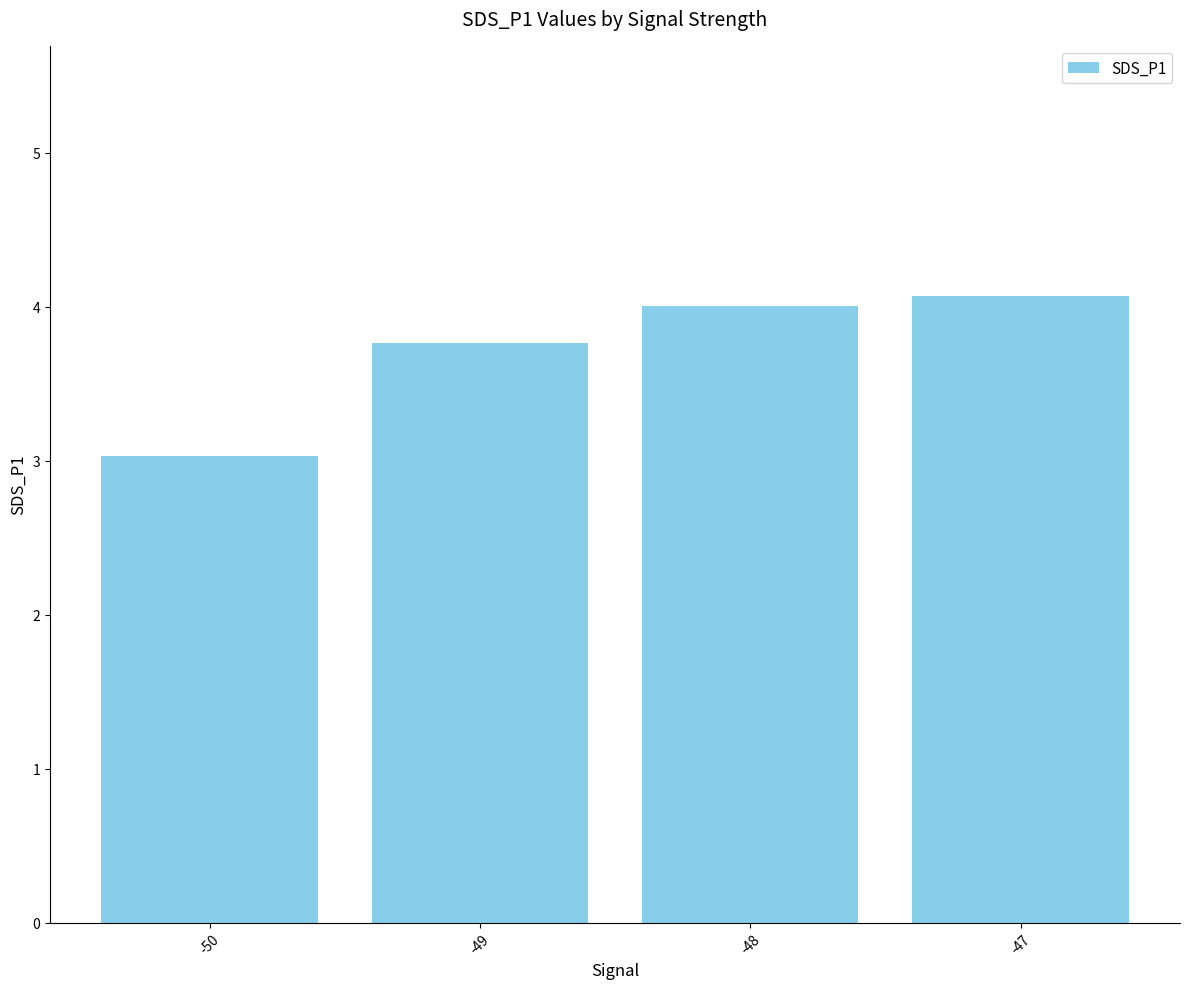

How many series are shown in this chart?

1